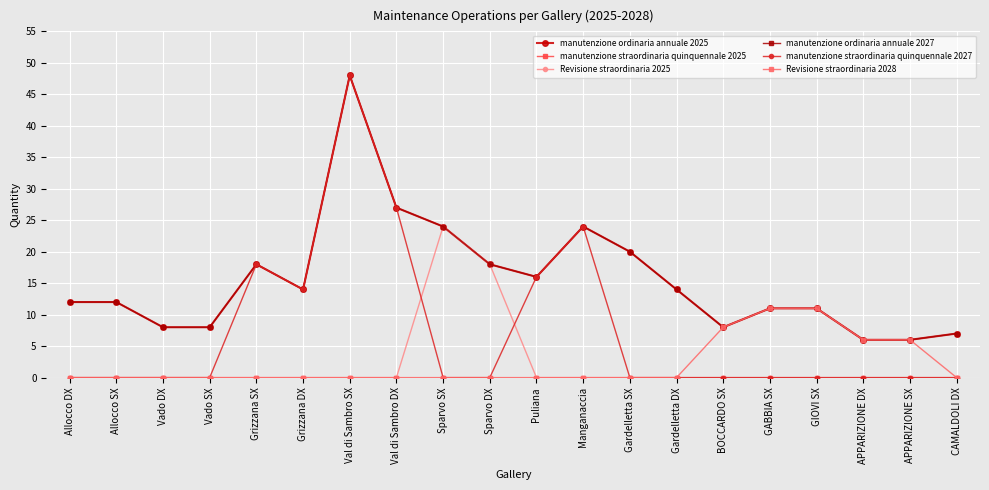

How many lines are shown in the chart?

6